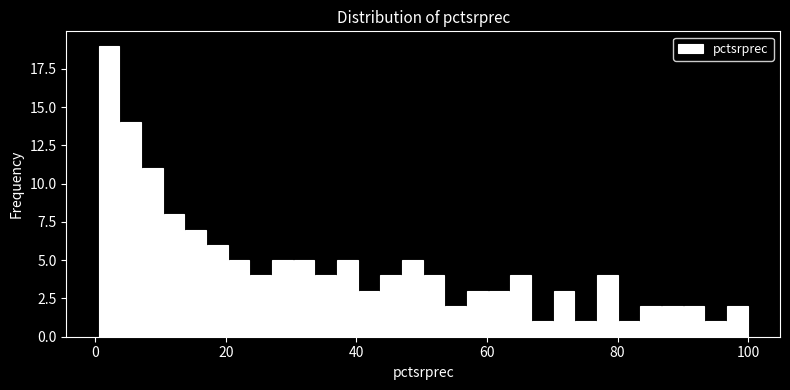

Around what value on the x-axis is the tallest bar? Give the approximate position of its centre, as read against the axis.

2